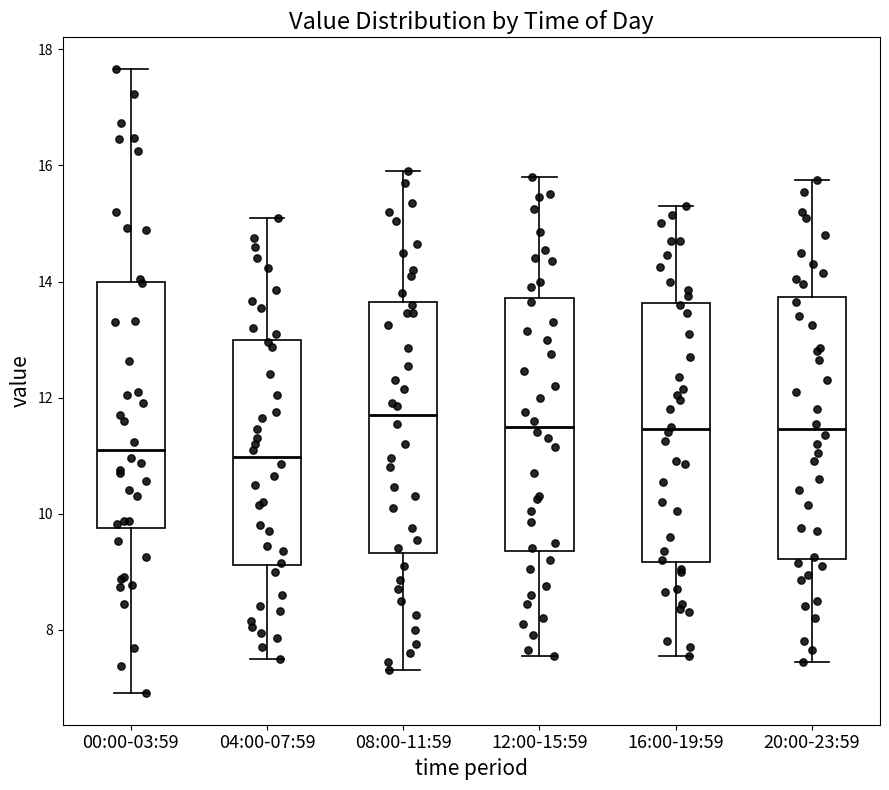

Reading left to right, transcribe this box plot: for each box, give where its median line is, the range the box spans, and where its two whiskers end, as read against the y-axis. The values are not printed on the chart, so give them approximately, as read against the axis.

00:00-03:59: median 11.0, box 9.8 to 14.0, whiskers 7.0 to 17.6
04:00-07:59: median 11.0, box 9.2 to 13.0, whiskers 7.6 to 15.2
08:00-11:59: median 11.8, box 9.4 to 13.6, whiskers 7.4 to 16.0
12:00-15:59: median 11.6, box 9.4 to 13.8, whiskers 7.6 to 15.8
16:00-19:59: median 11.4, box 9.2 to 13.6, whiskers 7.6 to 15.4
20:00-23:59: median 11.4, box 9.2 to 13.8, whiskers 7.4 to 15.8